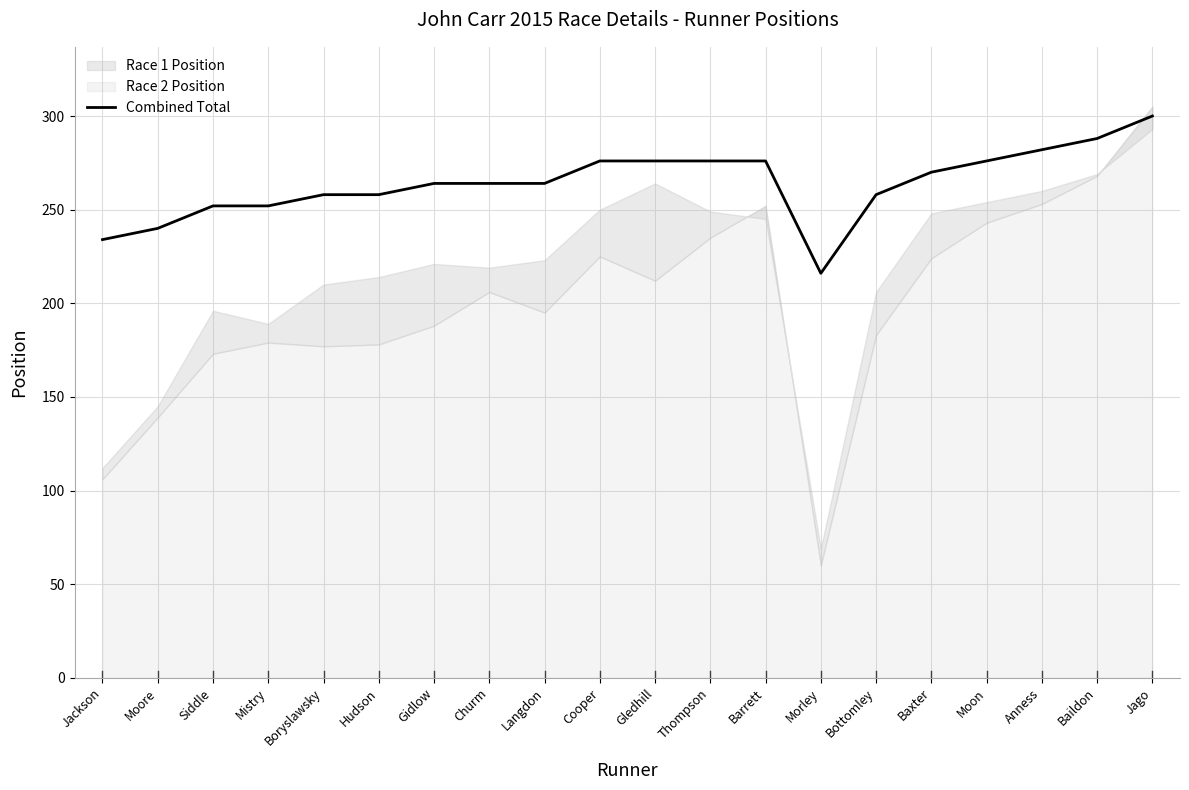

What is the label of the 16th point from the left?

Baxter